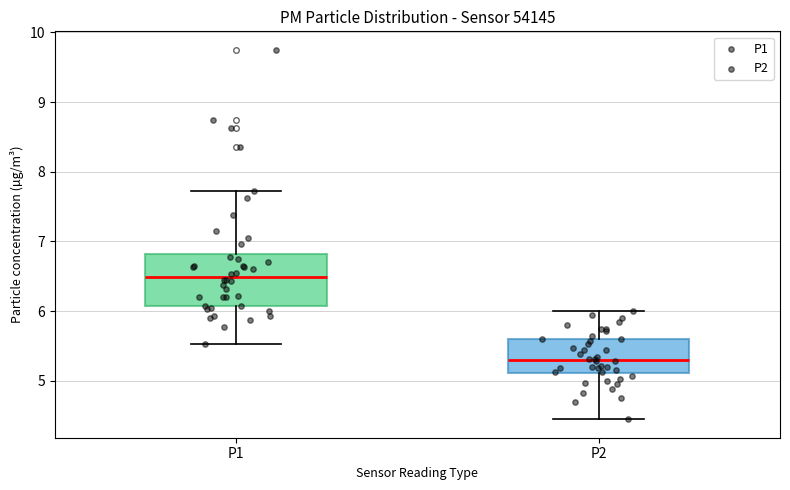

Where is the lower edge of the box for P2 on the y-axis? The values are not printed on the chart, so give them approximately, as read against the axis.

5.1